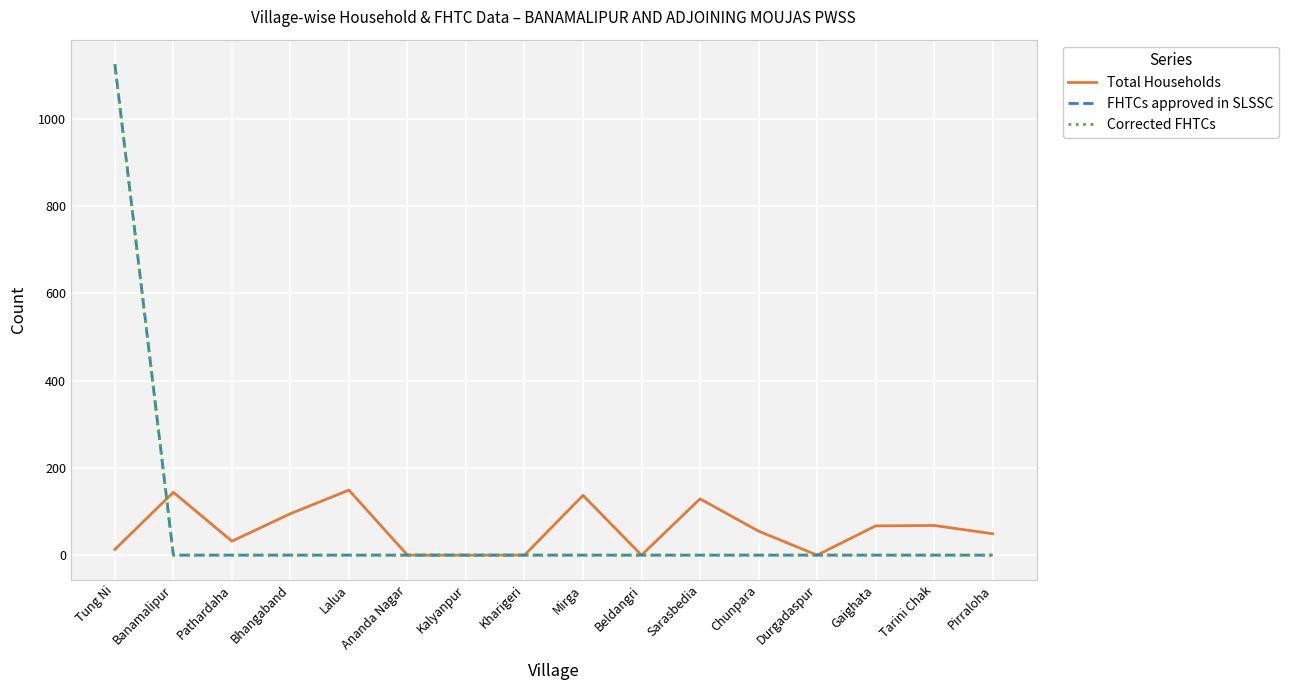

Which series changed the most between Pathardaha and Mirga?

Total Households